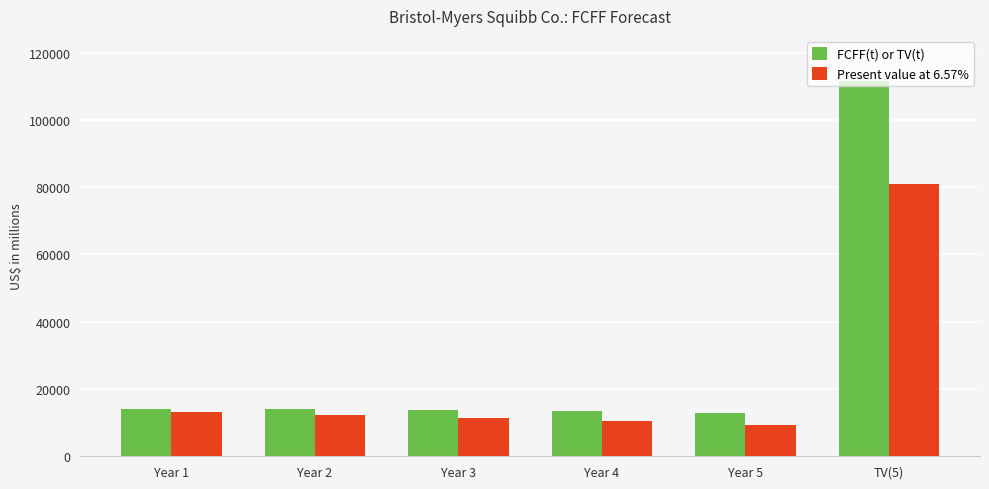

What is the average value of the FCFF(t) or TV(t) series?

29907